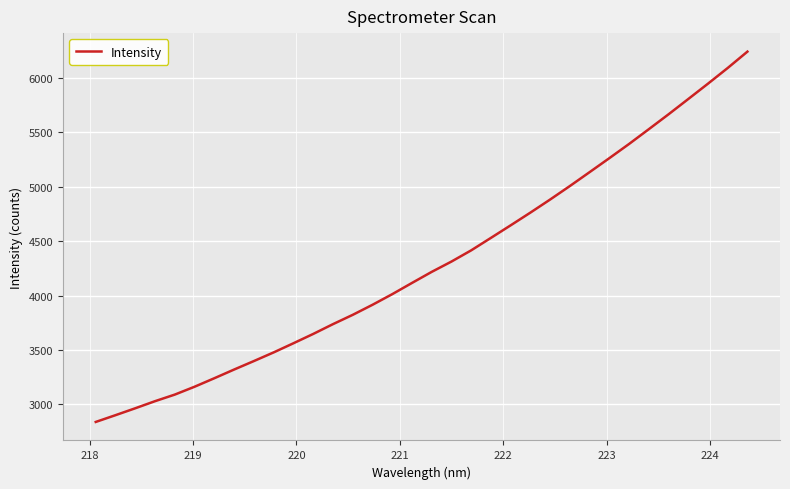

What is the maximum value shown in the chart?

6243.3